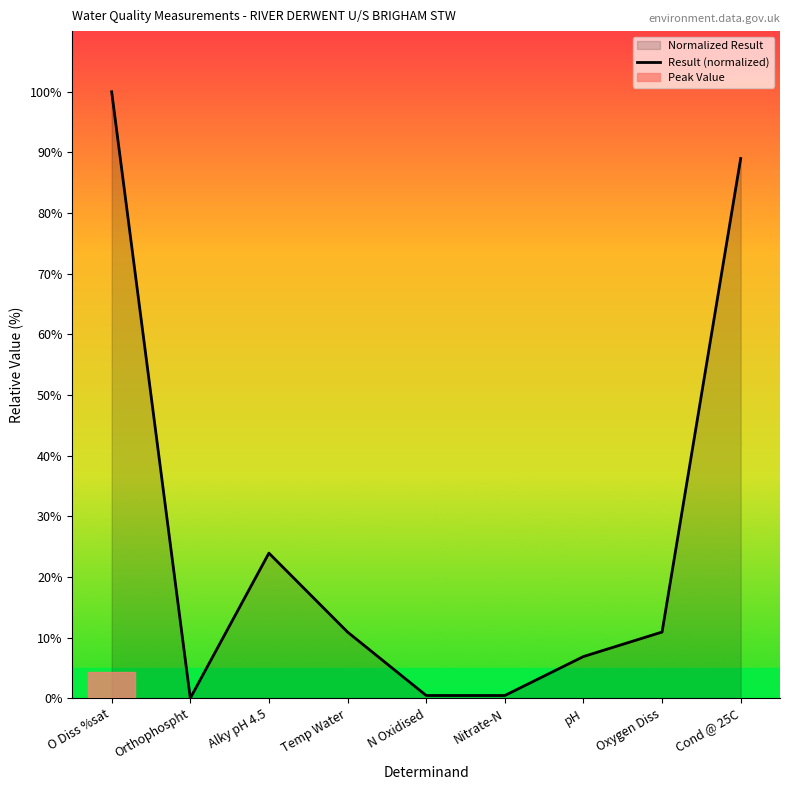

Count the number of categories in the chart.

9